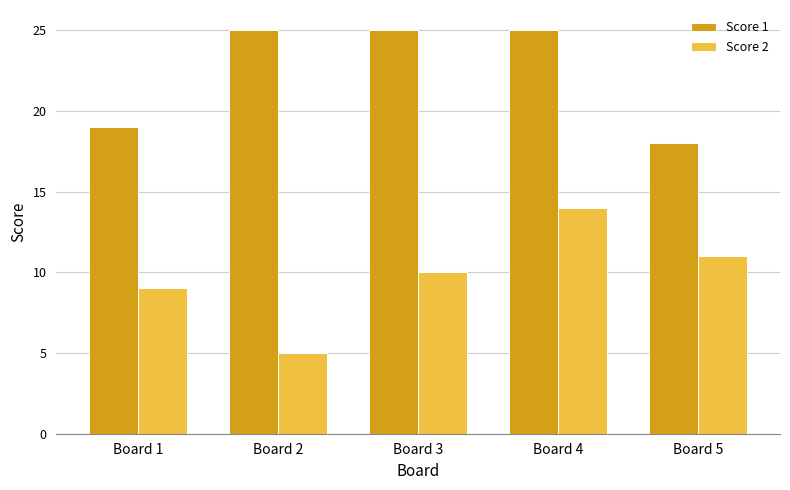

How many bars are there in total?

10